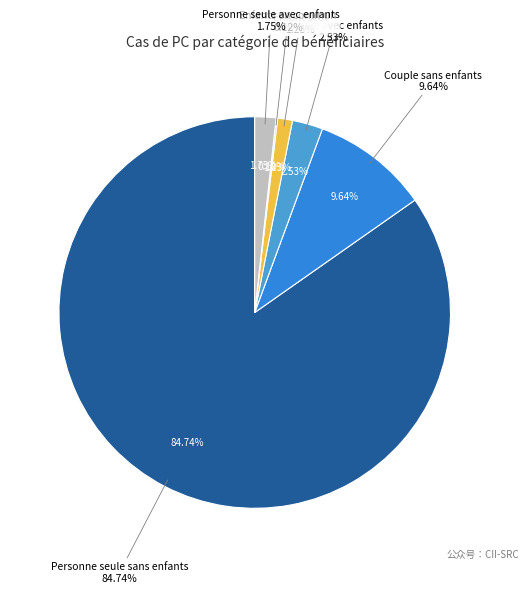

What percentage do Adultes Enfant and Enfant seul together represent?

1.2%